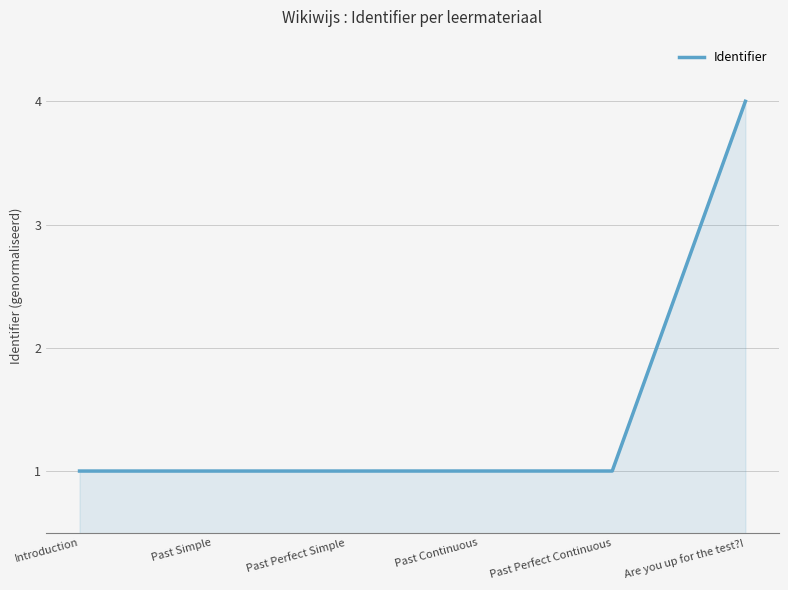

What is the average value?

1.5